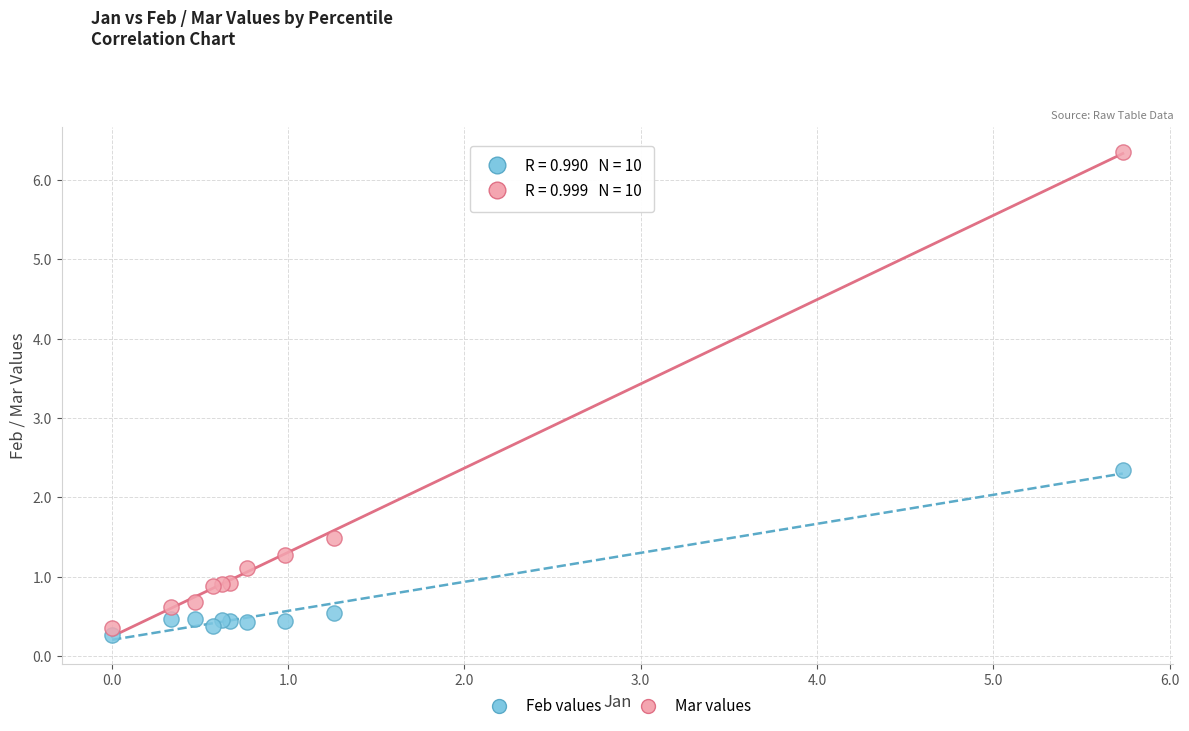

What are all the series names shown in the legend?

Feb values, Mar values